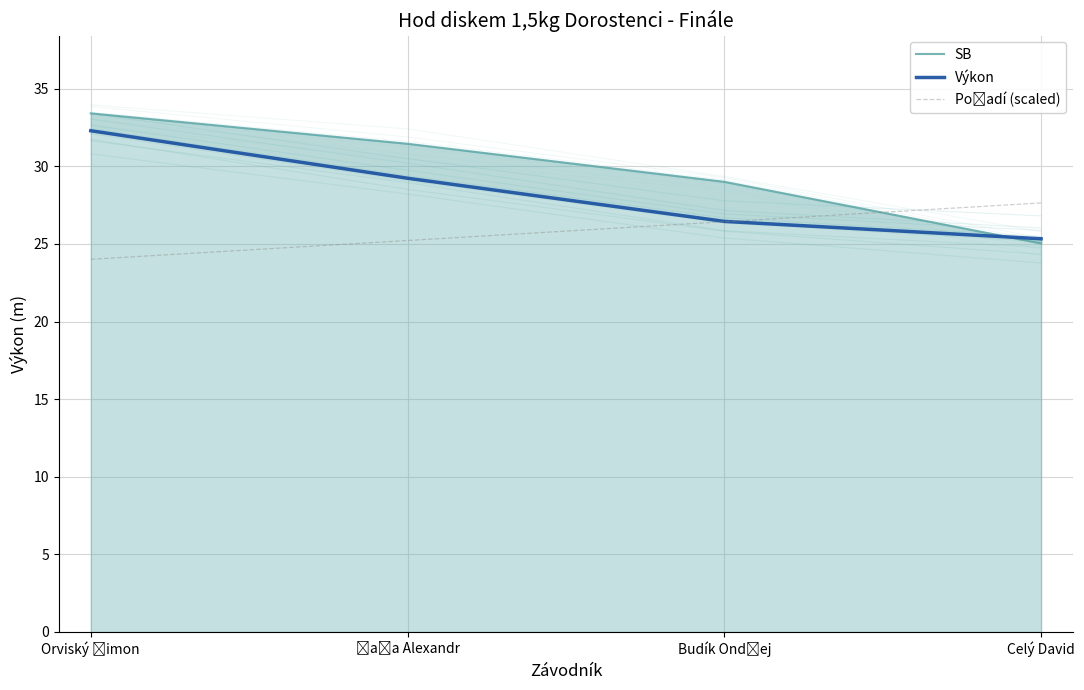

At how many categories does at least one series exceed 27?

4